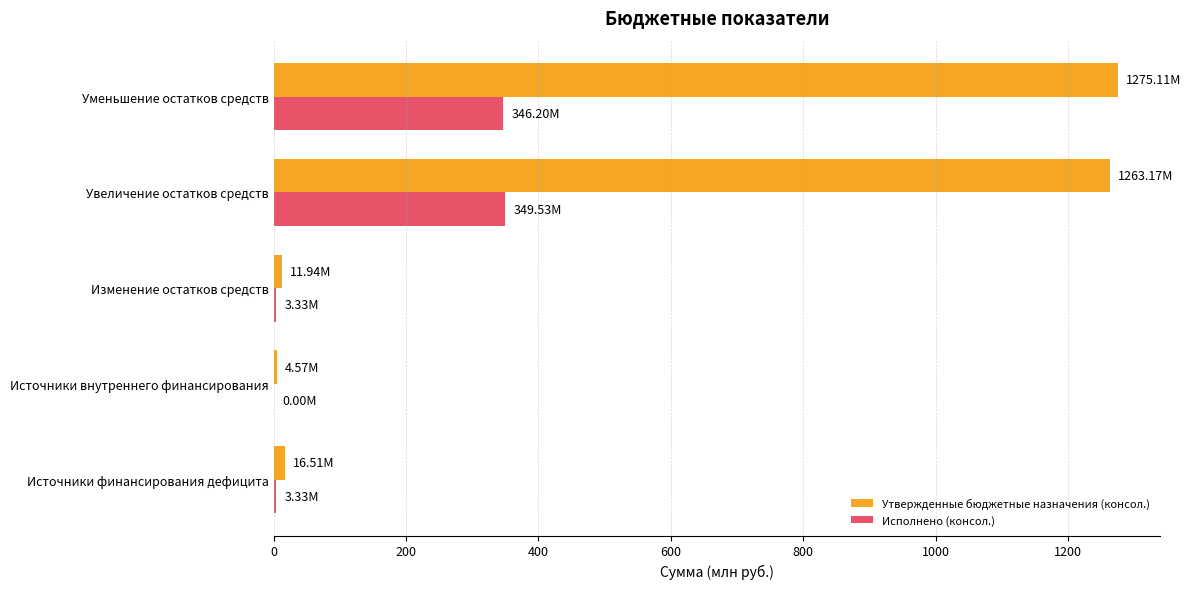

Which series changed the most between Источники внутреннего финансирования and Увеличение остатков средств?

Утвержденные бюджетные назначения (консол.)